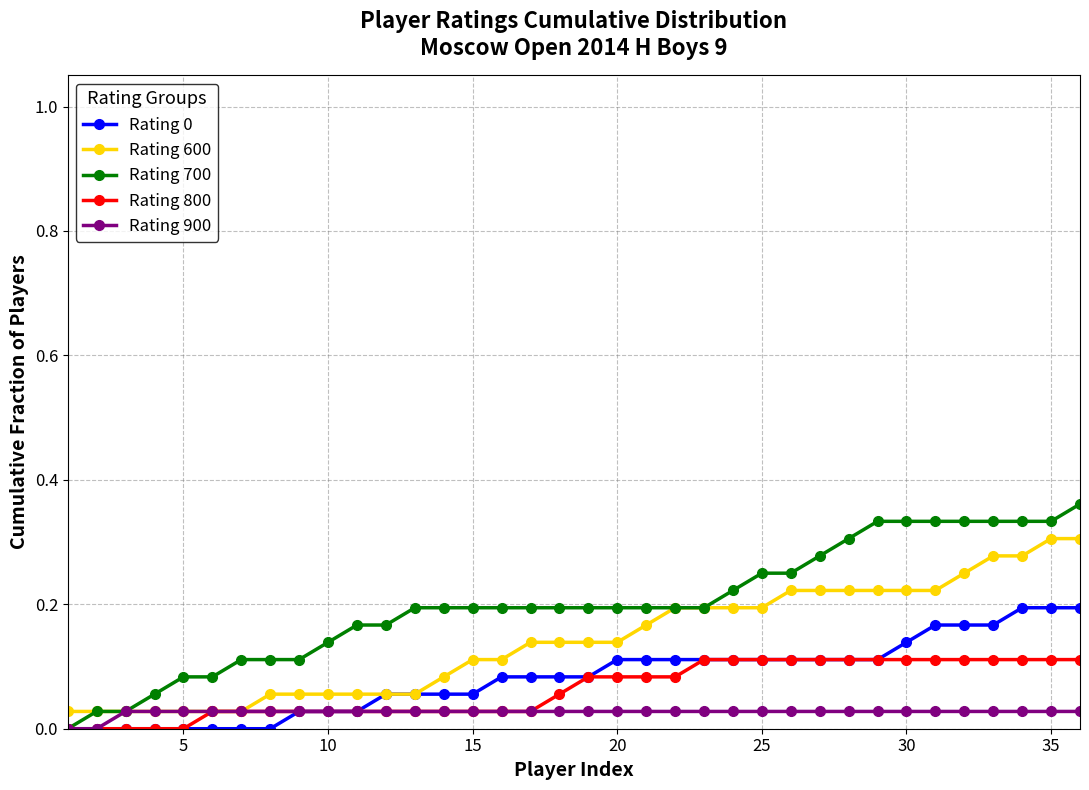

Which series has the widest spread of values?

Rating 700